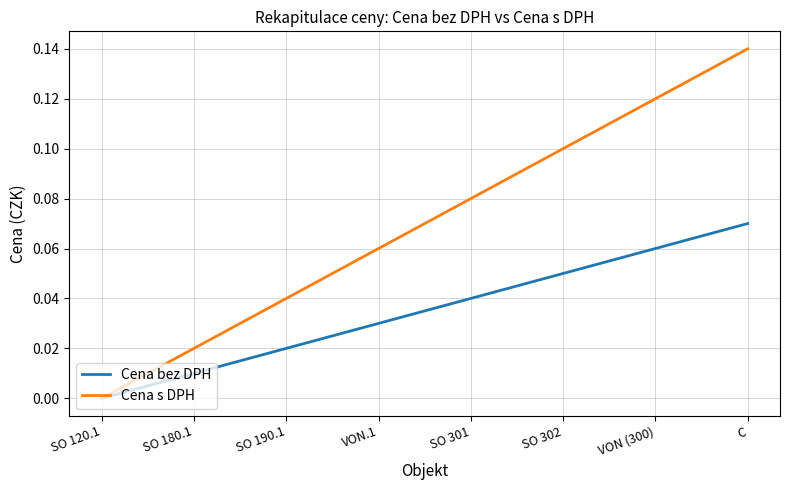

What is the average value of the Cena s DPH series?

0.1